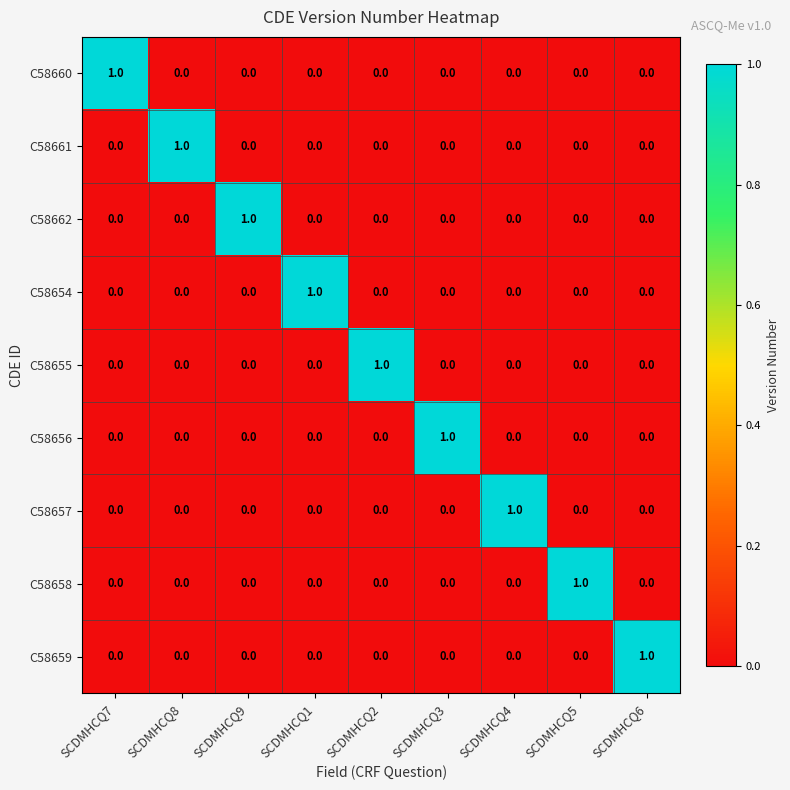

How many C58660 values are between 0 and 1?

9